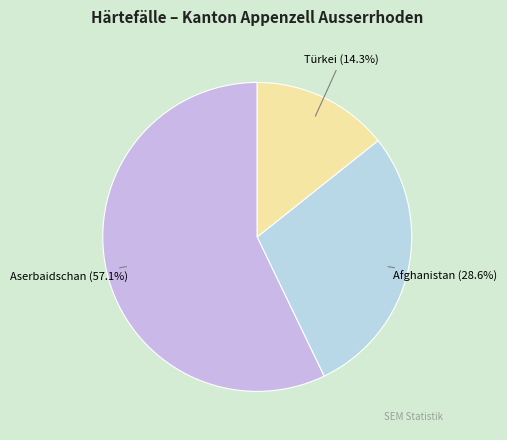

What percentage do Afghanistan and Türkei together represent?

42.9%